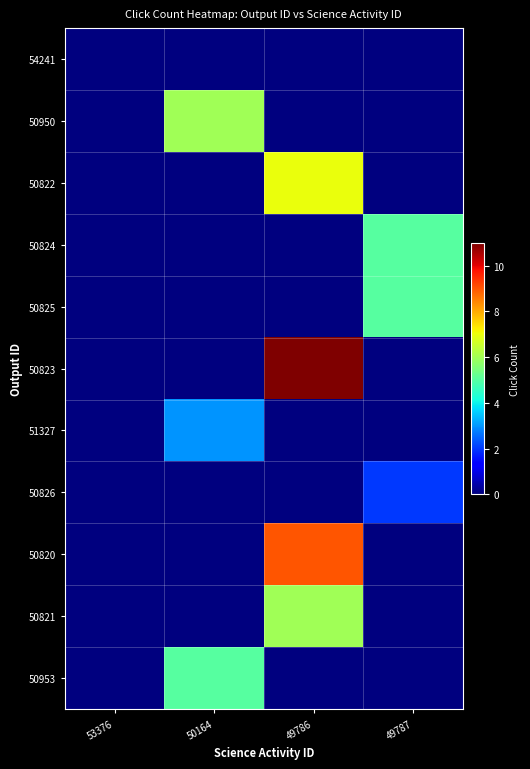

Which has a higher value, 53376 or 49786?

53376